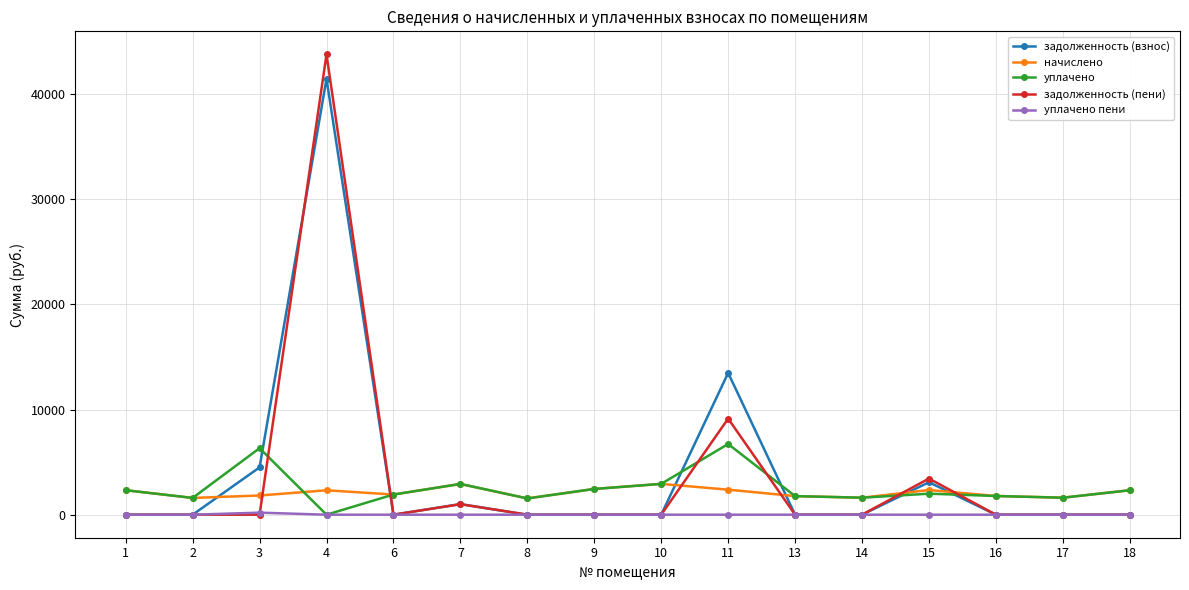

Does the chart have visible grid lines?

Yes